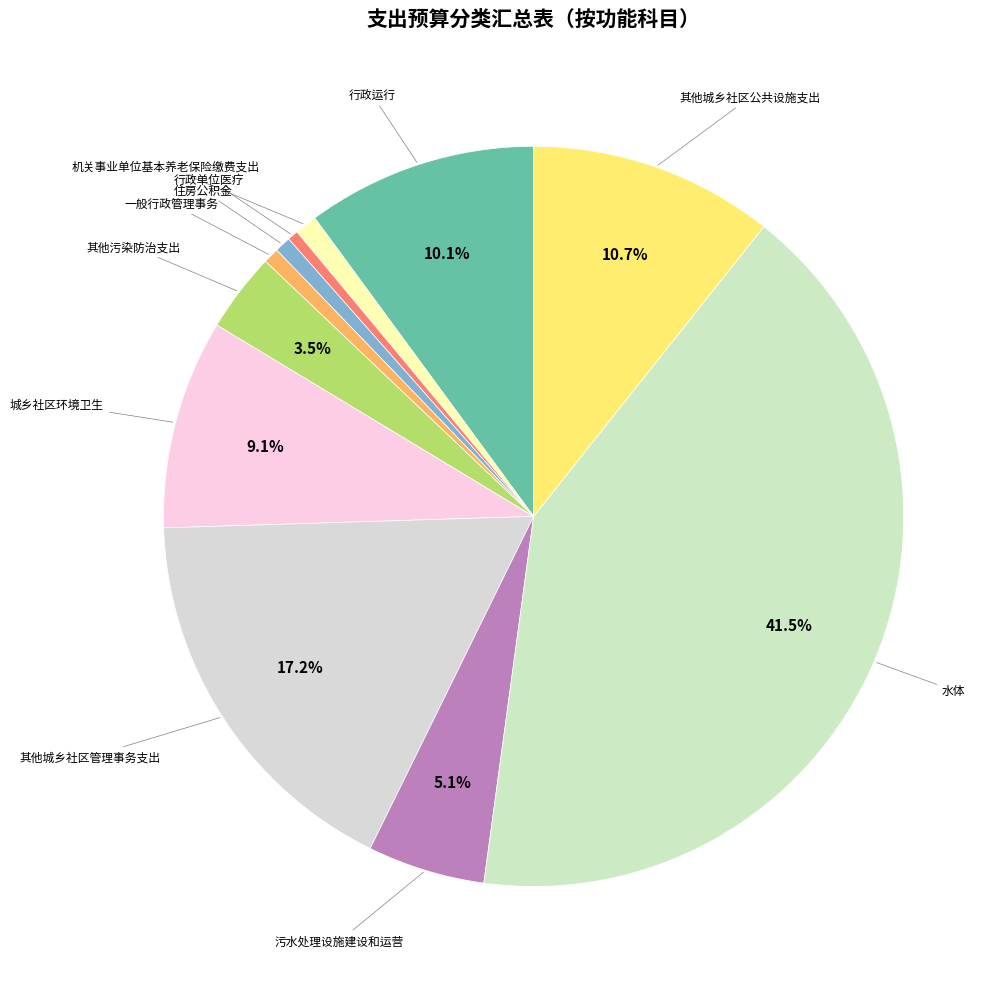

Which slice is the largest?

水体